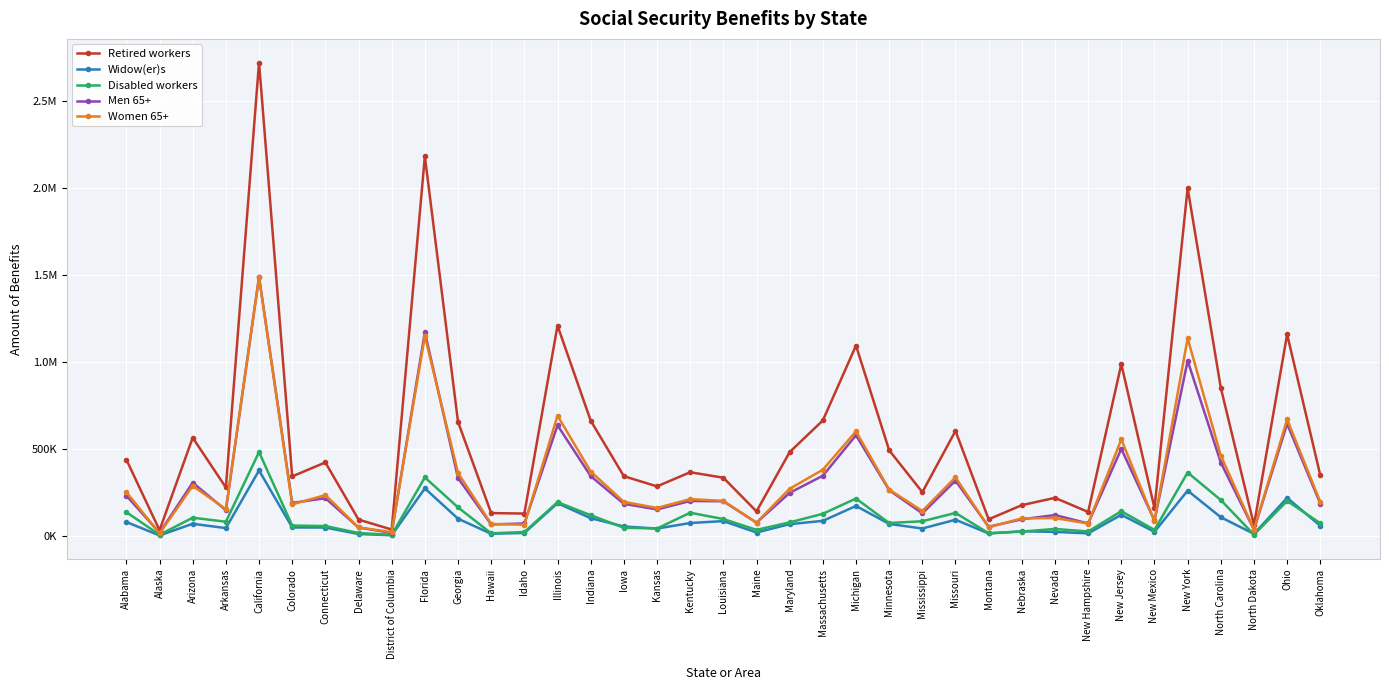

At which category does Widow(er)s reach its first local peak?

Arizona